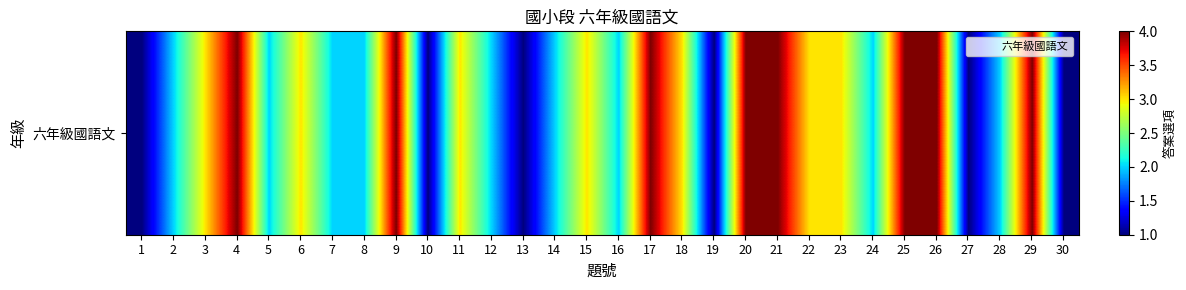

What is the difference between the values at 18 and 27?

2